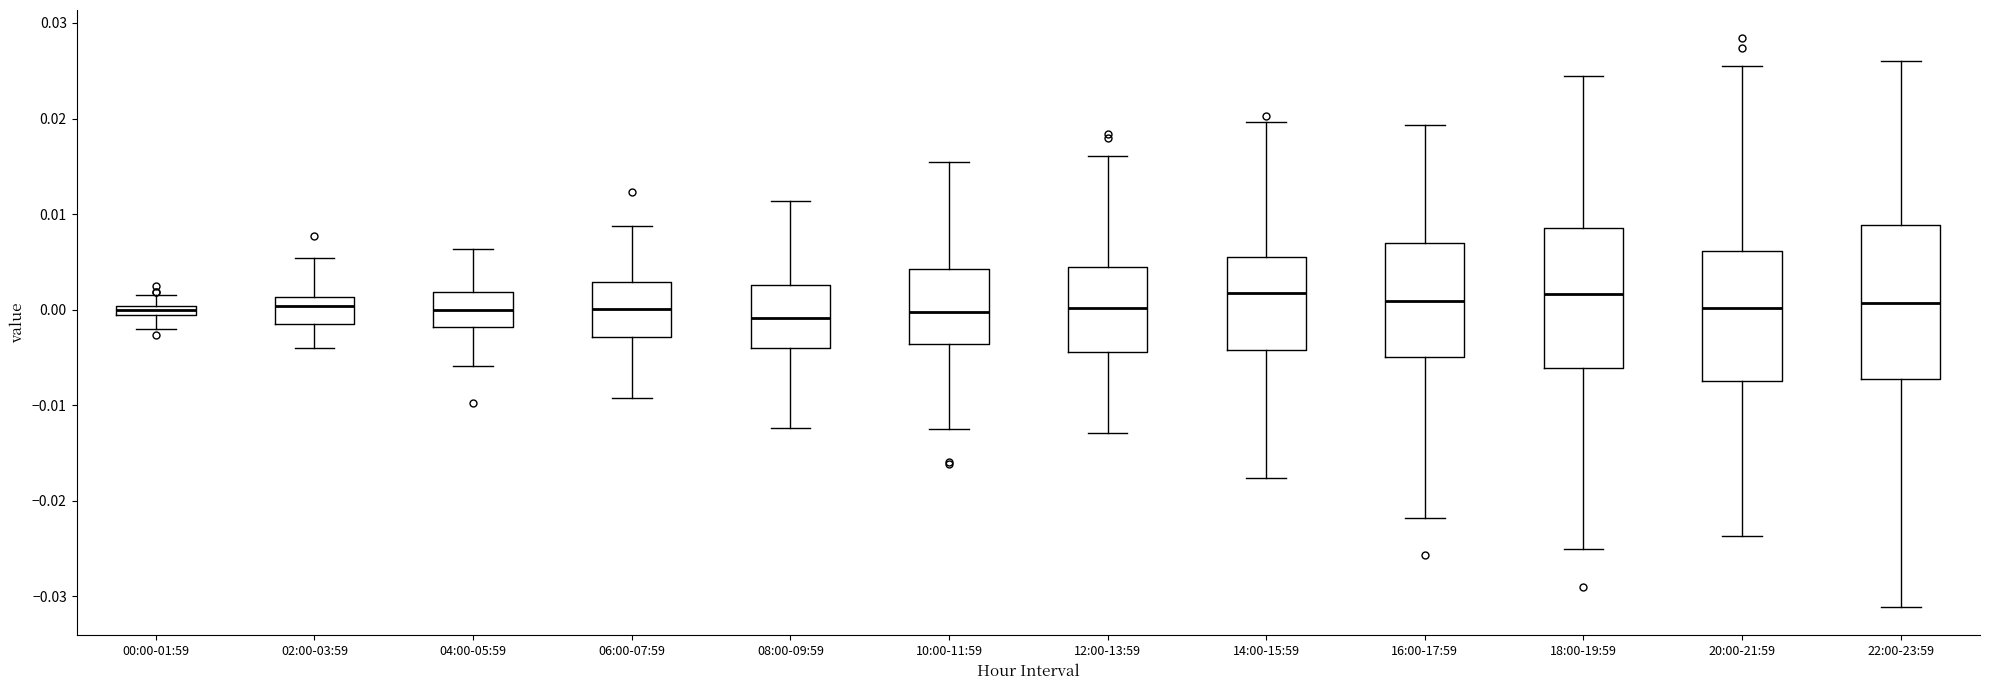

Where does the median line of the box for 10:00-11:59 sit on the y-axis? The values are not printed on the chart, so give them approximately, as read against the axis.

0.000